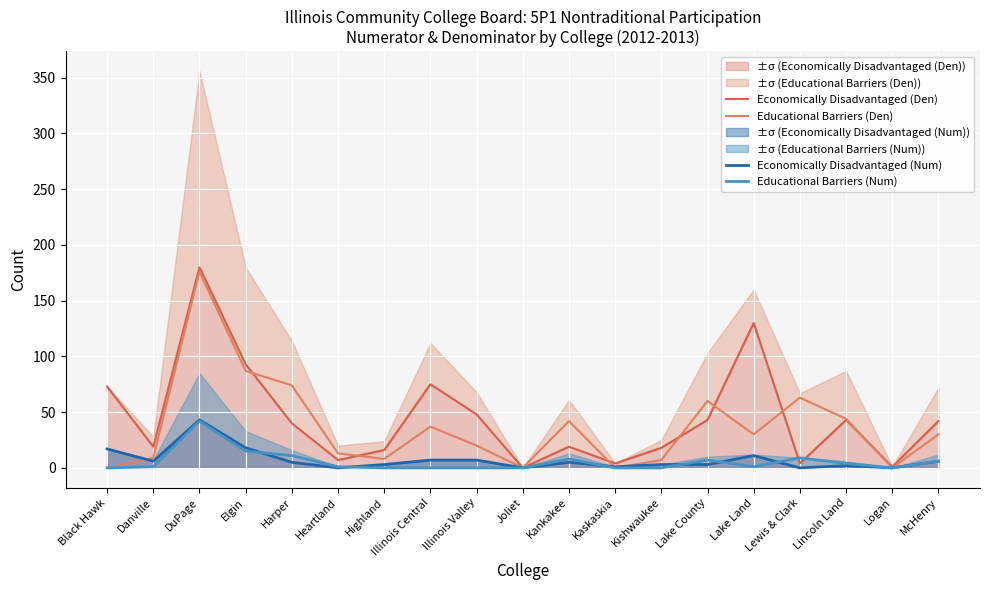

List the series in order of their peak value, lowest first.

Educational Barriers (Num), Economically Disadvantaged (Num), Educational Barriers (Den), Economically Disadvantaged (Den)